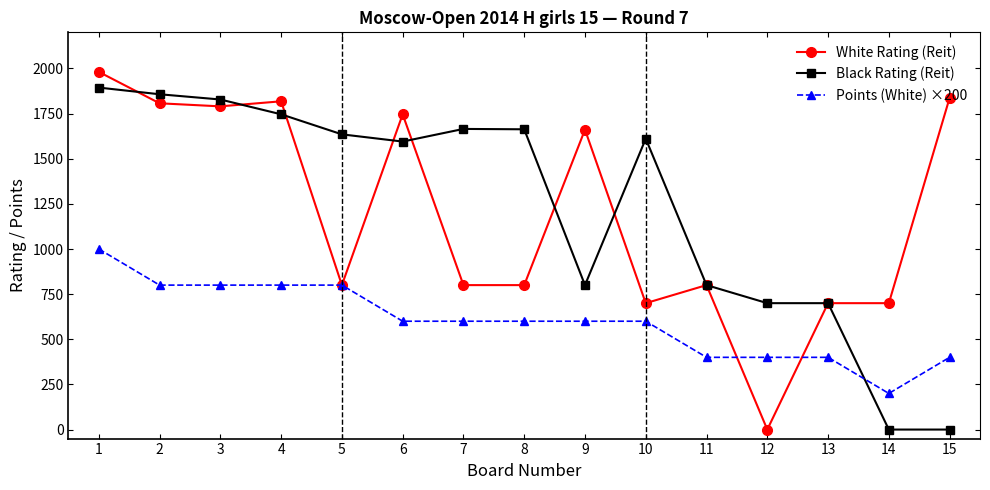

The value of White Rating (Reit) at 14 is 700. True or false?

True